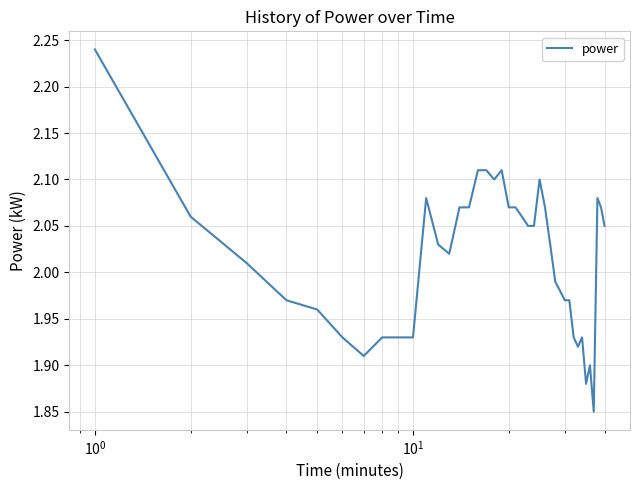

What is the difference between the maximum and minimum values?

0.4